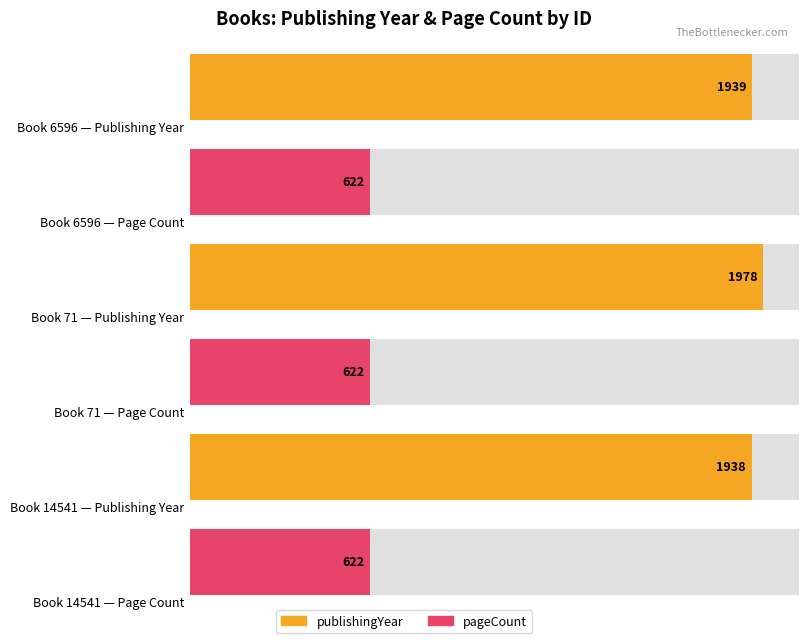

Reading left to right, list all the values displayed in this chart.

publishingYear: 1939	1978	1938
pageCount: 622	622	622